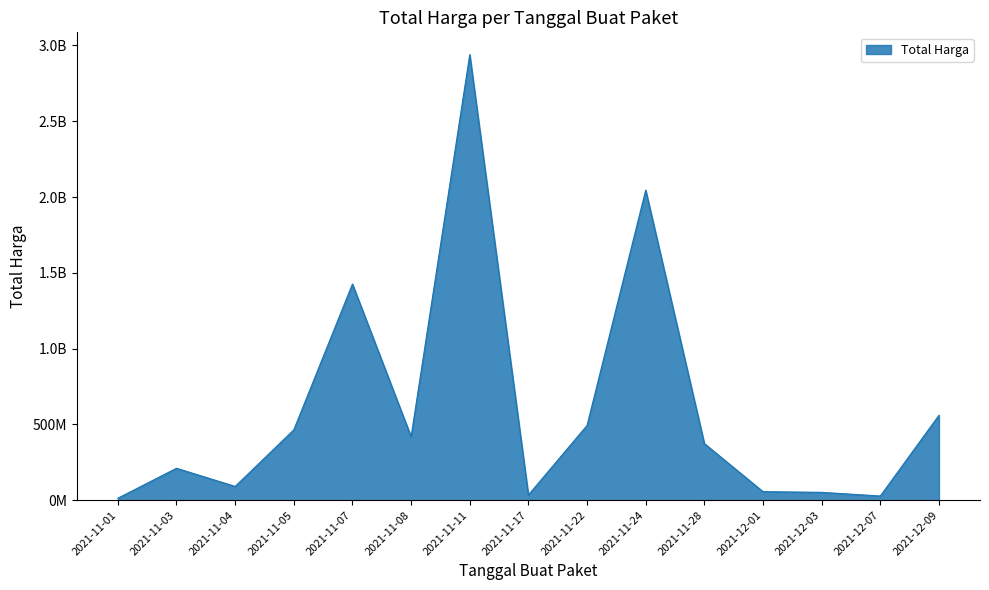

Rank the categories by value from highest to lowest.

2021-11-11, 2021-11-24, 2021-11-07, 2021-12-09, 2021-11-22, 2021-11-05, 2021-11-08, 2021-11-28, 2021-11-03, 2021-11-04, 2021-12-01, 2021-12-03, 2021-11-17, 2021-12-07, 2021-11-01